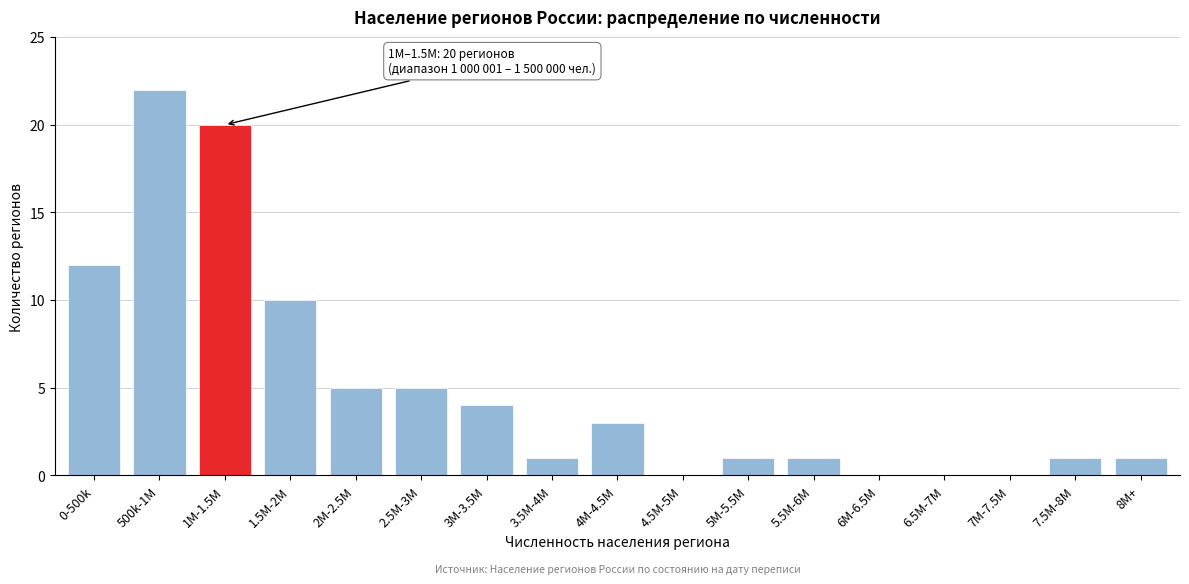

Reading right to left, extract all data points from this chart.

8M+=1	7.5M-8M=1	7M-7.5M=0	6.5M-7M=0	6M-6.5M=0	5.5M-6M=1	5M-5.5M=1	4.5M-5M=0	4M-4.5M=3	3.5M-4M=1	3M-3.5M=4	2.5M-3M=5	2M-2.5M=5	1.5M-2M=10	1M-1.5M=20	500k-1M=22	0-500k=12